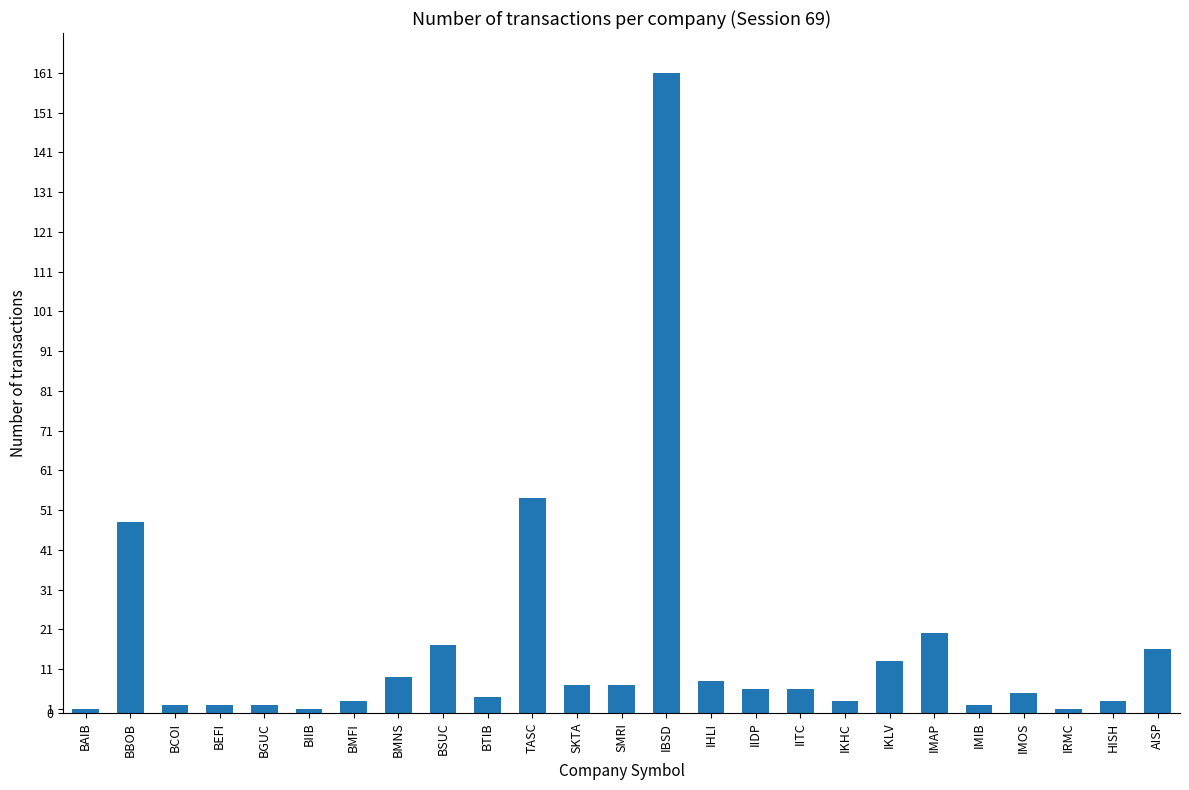

What is the difference between the maximum and second lowest values?

160